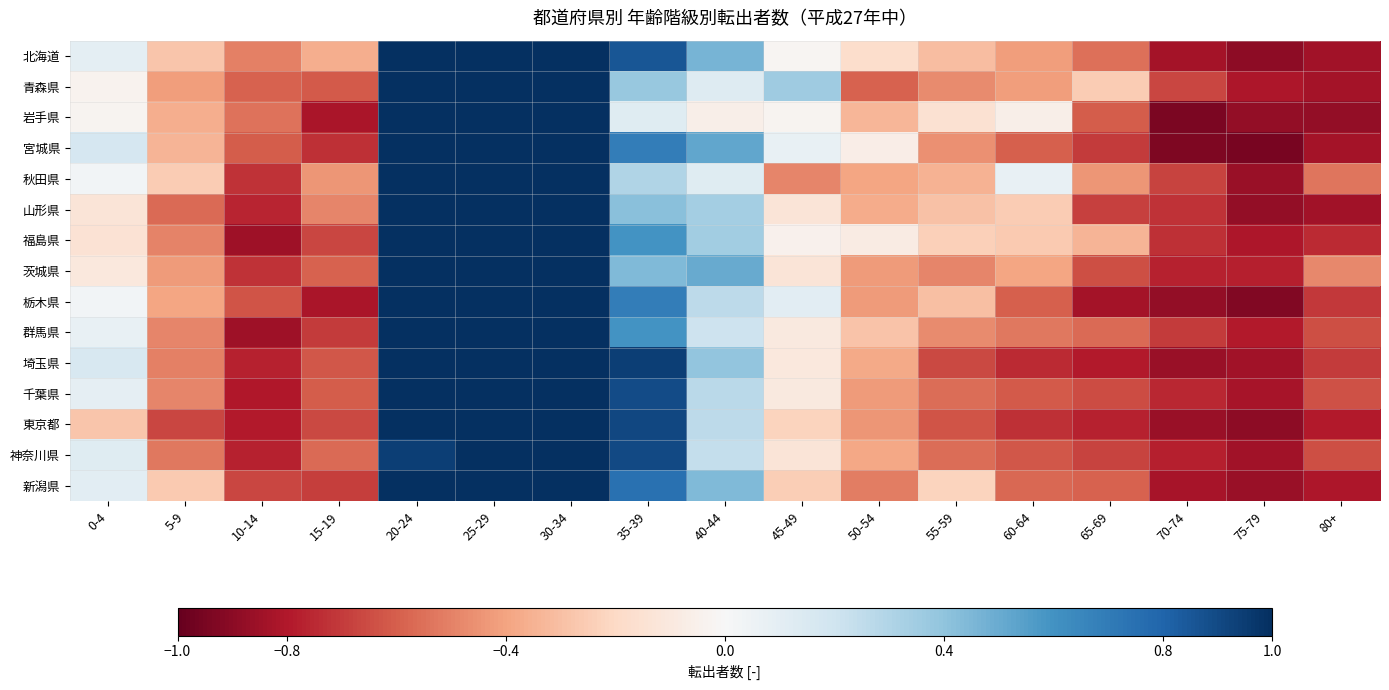

Reading left to right, extract all data points from this chart.

北海道: 0-4=0.1	5-9=-0.3	10-14=-0.5	15-19=-0.4	20-24=1.1	25-29=1.5	30-34=1.2	35-39=0.9	40-44=0.5	45-49=-0.0	50-54=-0.2	55-59=-0.3	60-64=-0.4	65-69=-0.6	70-74=-0.8	75-79=-0.9	80+=-0.8
青森県: 0-4=-0.0	5-9=-0.4	10-14=-0.6	15-19=-0.6	20-24=1.8	25-29=1.8	30-34=1.2	35-39=0.4	40-44=0.1	45-49=0.4	50-54=-0.6	55-59=-0.5	60-64=-0.4	65-69=-0.3	70-74=-0.7	75-79=-0.8	80+=-0.8
岩手県: 0-4=-0.0	5-9=-0.4	10-14=-0.5	15-19=-0.8	20-24=1.9	25-29=2.4	30-34=1.3	35-39=0.1	40-44=-0.1	45-49=-0.0	50-54=-0.3	55-59=-0.2	60-64=-0.1	65-69=-0.6	70-74=-0.9	75-79=-0.9	80+=-0.9
宮城県: 0-4=0.2	5-9=-0.3	10-14=-0.6	15-19=-0.7	20-24=1.6	25-29=1.9	30-34=1.3	35-39=0.7	40-44=0.5	45-49=0.1	50-54=-0.1	55-59=-0.5	60-64=-0.6	65-69=-0.7	70-74=-0.9	75-79=-0.9	80+=-0.8
秋田県: 0-4=0.0	5-9=-0.3	10-14=-0.7	15-19=-0.4	20-24=1.8	25-29=1.4	30-34=1.4	35-39=0.3	40-44=0.1	45-49=-0.5	50-54=-0.4	55-59=-0.3	60-64=0.1	65-69=-0.4	70-74=-0.7	75-79=-0.9	80+=-0.5
山形県: 0-4=-0.1	5-9=-0.6	10-14=-0.8	15-19=-0.5	20-24=2.0	25-29=2.2	30-34=1.2	35-39=0.4	40-44=0.3	45-49=-0.1	50-54=-0.4	55-59=-0.3	60-64=-0.3	65-69=-0.7	70-74=-0.7	75-79=-0.9	80+=-0.8
福島県: 0-4=-0.1	5-9=-0.5	10-14=-0.8	15-19=-0.7	20-24=2.0	25-29=1.4	30-34=1.0	35-39=0.6	40-44=0.3	45-49=-0.0	50-54=-0.1	55-59=-0.2	60-64=-0.3	65-69=-0.3	70-74=-0.7	75-79=-0.8	80+=-0.7
茨城県: 0-4=-0.1	5-9=-0.4	10-14=-0.7	15-19=-0.6	20-24=1.3	25-29=2.3	30-34=1.4	35-39=0.4	40-44=0.5	45-49=-0.1	50-54=-0.4	55-59=-0.5	60-64=-0.4	65-69=-0.6	70-74=-0.8	75-79=-0.8	80+=-0.5
栃木県: 0-4=0.0	5-9=-0.4	10-14=-0.6	15-19=-0.8	20-24=1.7	25-29=2.4	30-34=1.3	35-39=0.7	40-44=0.3	45-49=0.1	50-54=-0.4	55-59=-0.3	60-64=-0.6	65-69=-0.8	70-74=-0.9	75-79=-0.9	80+=-0.7
群馬県: 0-4=0.1	5-9=-0.5	10-14=-0.8	15-19=-0.7	20-24=1.5	25-29=2.4	30-34=1.3	35-39=0.6	40-44=0.2	45-49=-0.1	50-54=-0.3	55-59=-0.5	60-64=-0.5	65-69=-0.6	70-74=-0.7	75-79=-0.8	80+=-0.6
埼玉県: 0-4=0.2	5-9=-0.5	10-14=-0.8	15-19=-0.6	20-24=1.3	25-29=2.4	30-34=1.8	35-39=0.9	40-44=0.4	45-49=-0.1	50-54=-0.4	55-59=-0.7	60-64=-0.7	65-69=-0.8	70-74=-0.9	75-79=-0.8	80+=-0.7
千葉県: 0-4=0.1	5-9=-0.5	10-14=-0.8	15-19=-0.6	20-24=1.3	25-29=2.3	30-34=1.7	35-39=0.9	40-44=0.3	45-49=-0.1	50-54=-0.4	55-59=-0.6	60-64=-0.6	65-69=-0.7	70-74=-0.8	75-79=-0.8	80+=-0.6
東京都: 0-4=-0.3	5-9=-0.7	10-14=-0.8	15-19=-0.7	20-24=1.4	25-29=3.1	30-34=2.1	35-39=0.9	40-44=0.3	45-49=-0.2	50-54=-0.4	55-59=-0.6	60-64=-0.7	65-69=-0.8	70-74=-0.9	75-79=-0.9	80+=-0.8
神奈川県: 0-4=0.1	5-9=-0.5	10-14=-0.8	15-19=-0.6	20-24=0.9	25-29=2.4	30-34=1.9	35-39=0.9	40-44=0.2	45-49=-0.1	50-54=-0.4	55-59=-0.6	60-64=-0.6	65-69=-0.7	70-74=-0.8	75-79=-0.8	80+=-0.6
新潟県: 0-4=0.1	5-9=-0.3	10-14=-0.7	15-19=-0.7	20-24=1.7	25-29=1.7	30-34=1.5	35-39=0.7	40-44=0.4	45-49=-0.2	50-54=-0.5	55-59=-0.2	60-64=-0.6	65-69=-0.6	70-74=-0.8	75-79=-0.9	80+=-0.8